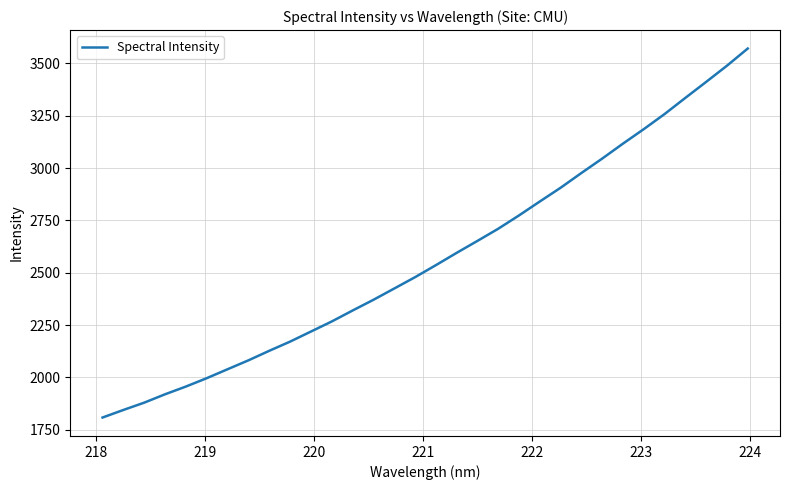

What is the minimum value shown in the chart?

1808.3